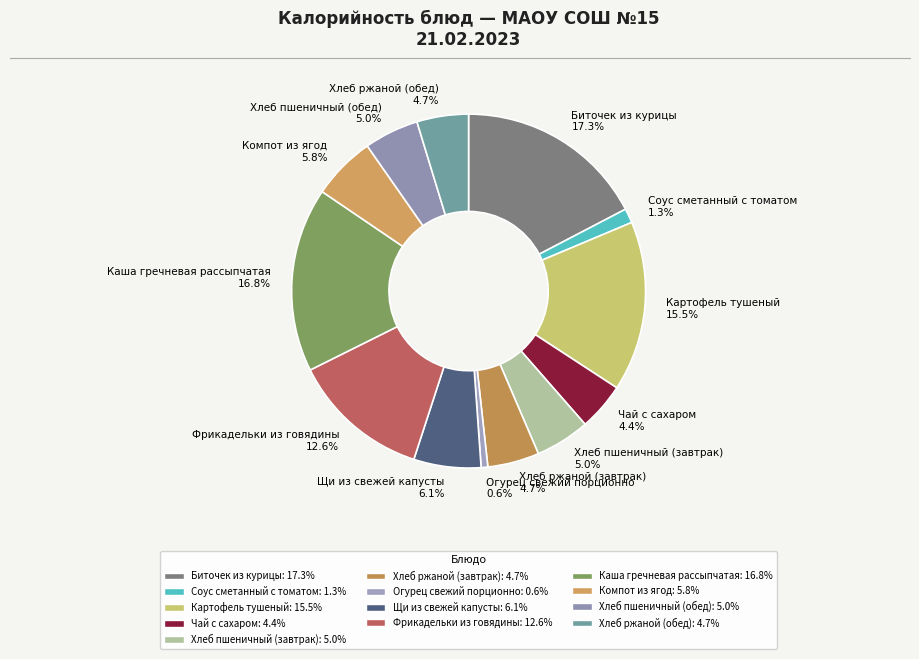

Does any single category account for the majority?

No